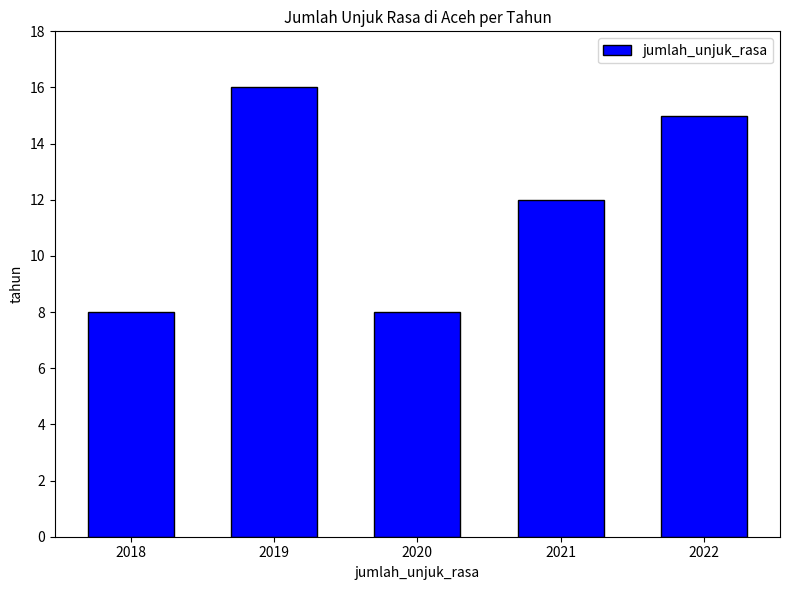

How many distinct data groups are displayed?

1